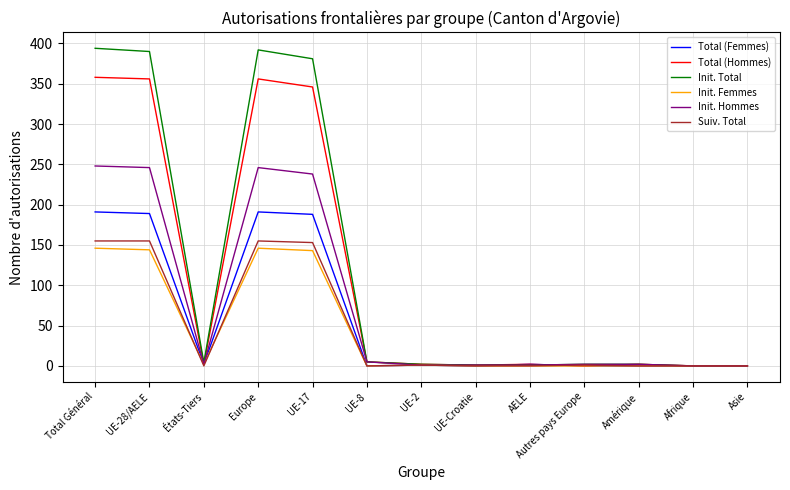

What is the maximum value for Init. Femmes?

146